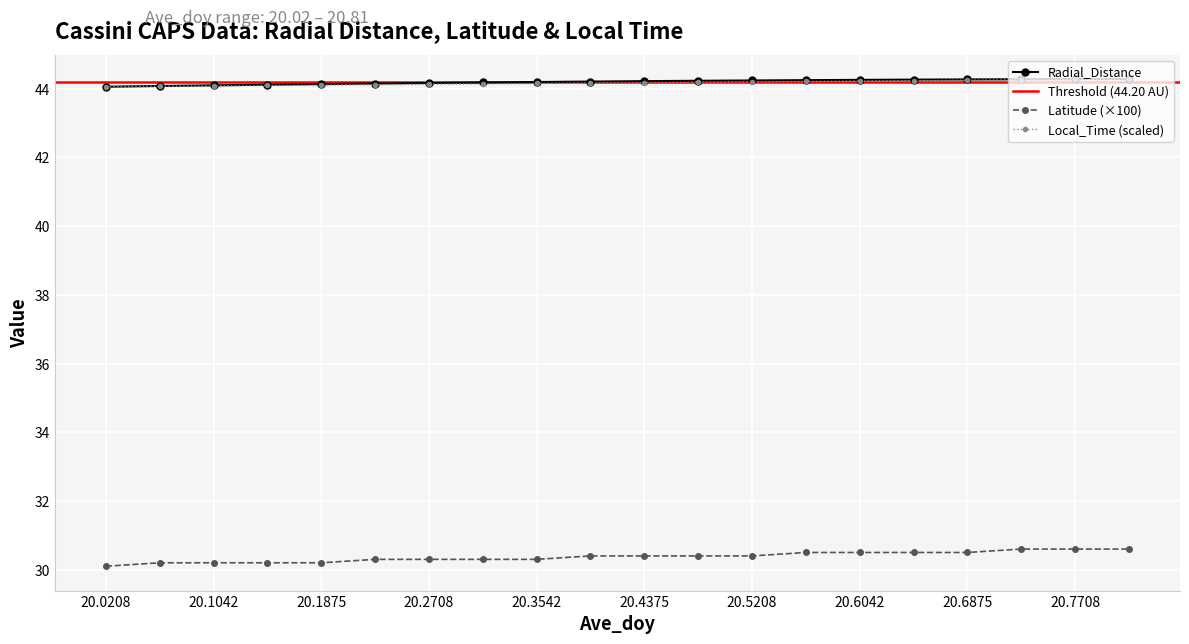

Rank the series by their maximum value, from lowest to highest.

Latitude, Radial_Distance, Local_Time